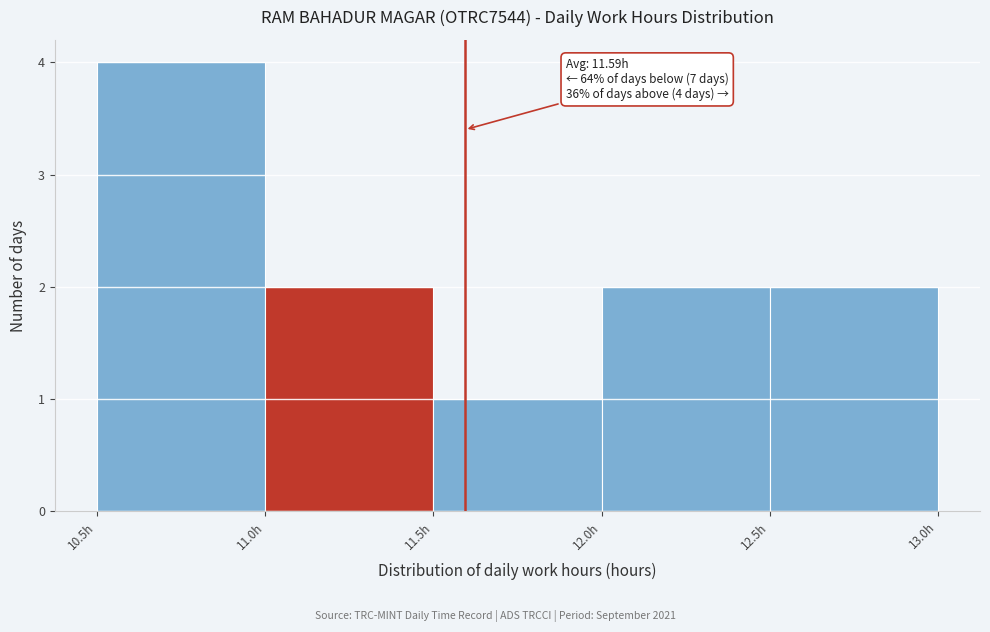

Which range on the x-axis has the tallest bar?

10.5 to 11.0